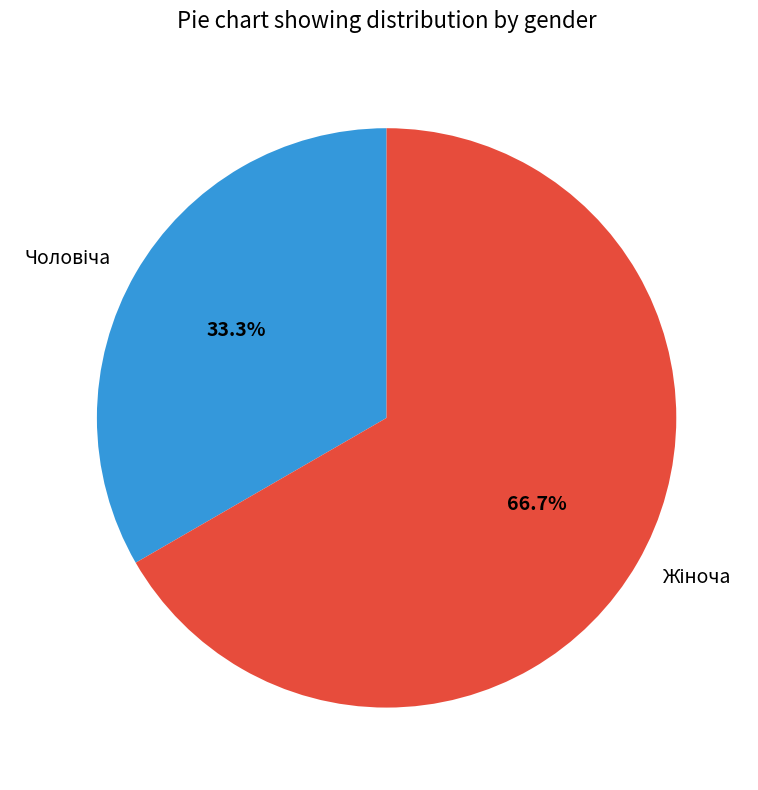

Does any single category account for the majority?

Yes